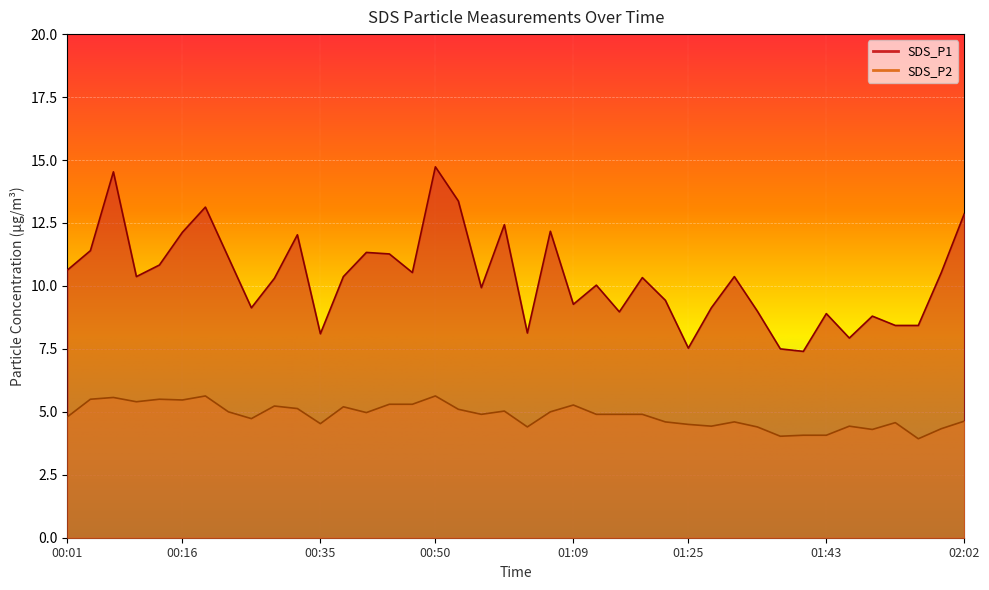

What is the difference between the second highest and minimum values in the SDS_P2 series?

1.7